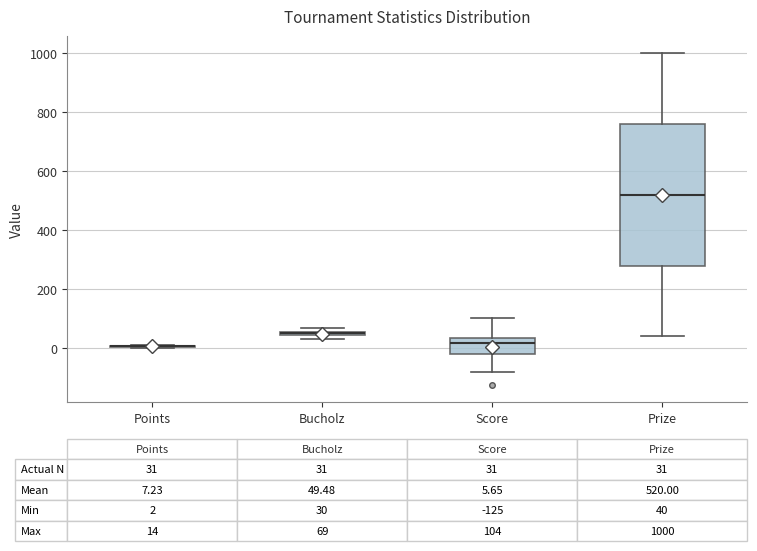

Comparing the boxes themselves (not the whiskers), which one is the tallest?

Prize